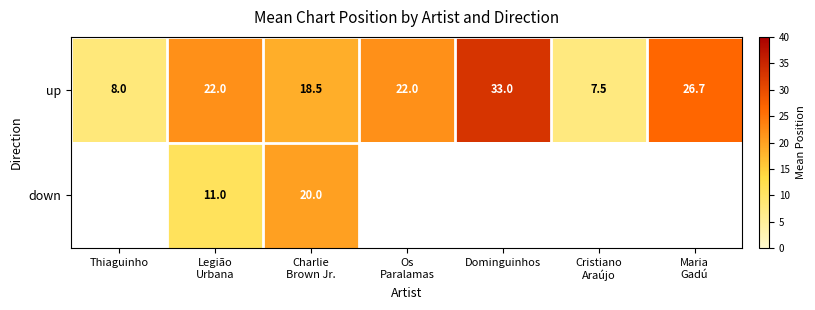

What is the spread (max minus min) of values at Charlie
Brown Jr.?

1.5